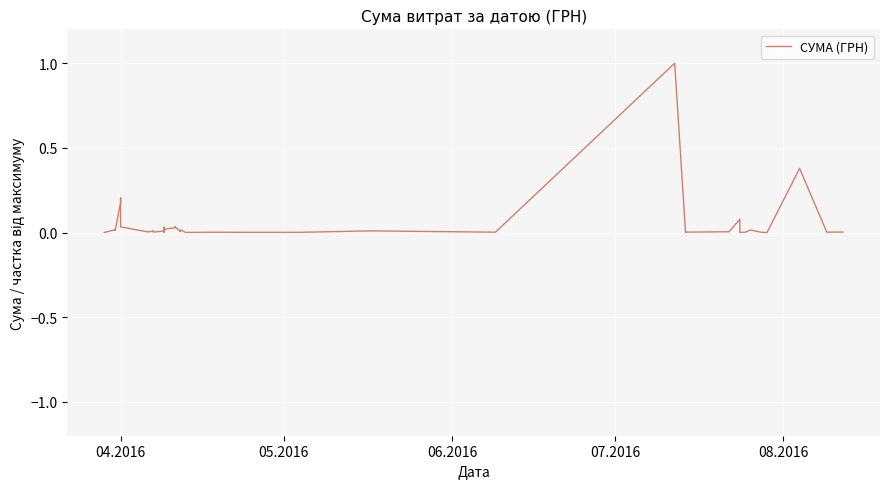

How many data points does each series have?

40